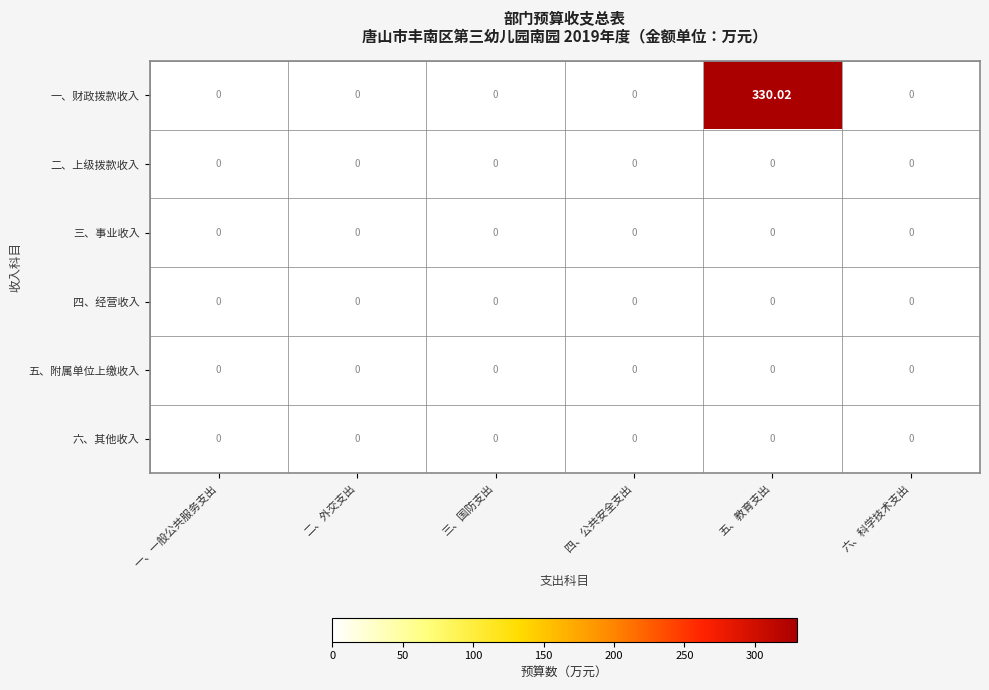

Which series has the largest total across all categories?

一、财政拨款收入